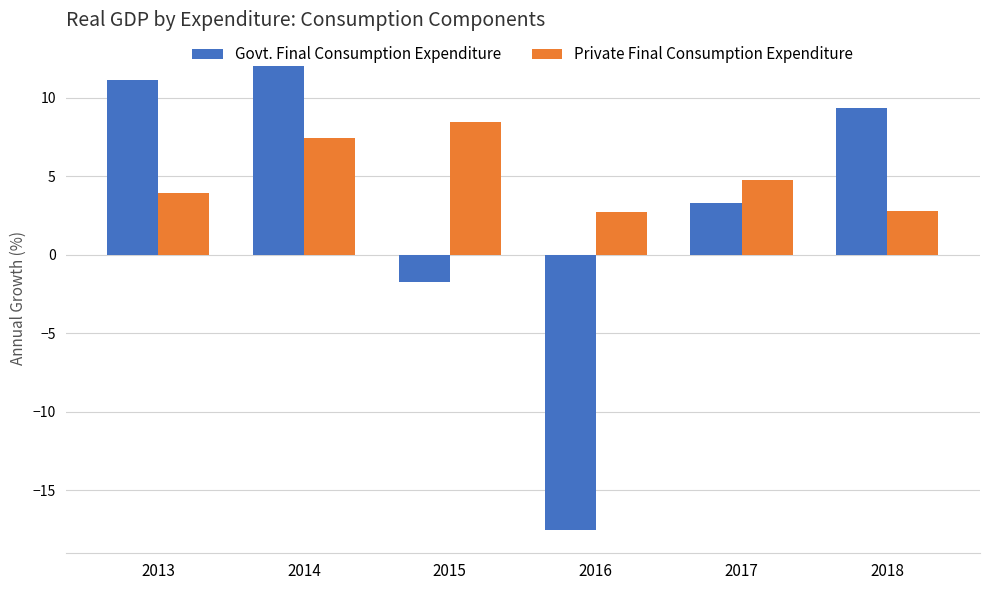

What is the maximum value for Private Final Consumption Expenditure?

8.5